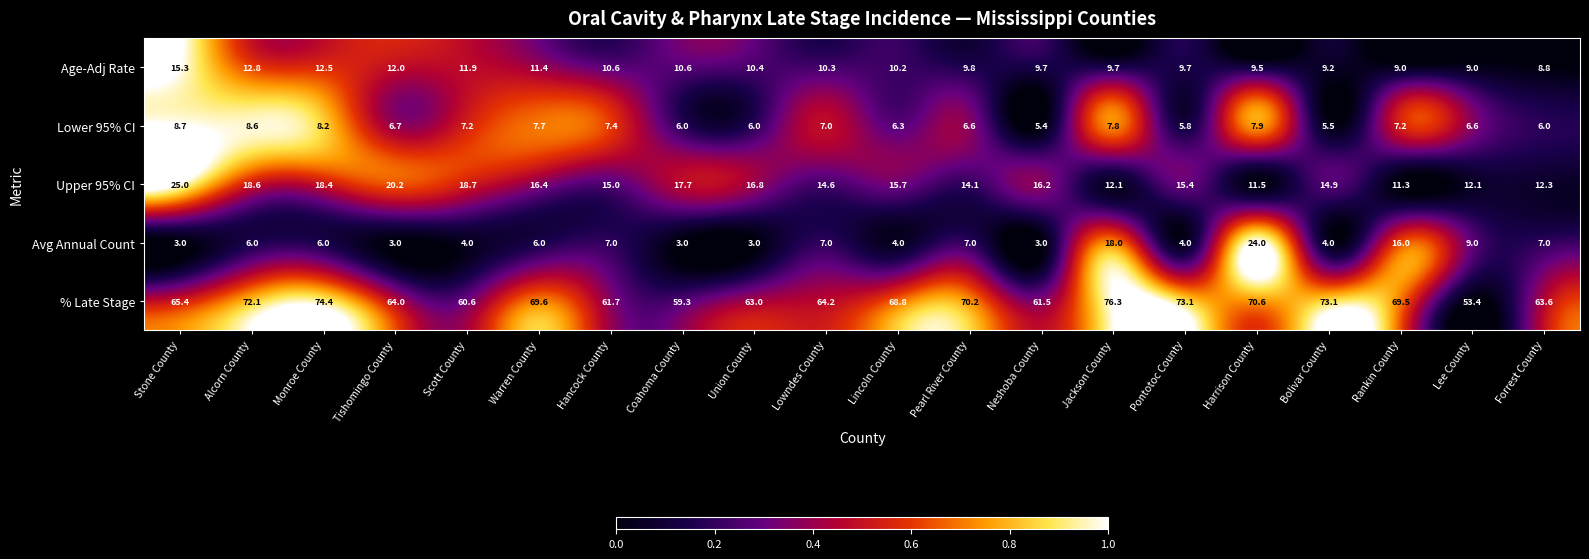

At Neshoba County, list the series in order from largest to smallest.

% Late Stage, Upper 95% CI, Age-Adj Rate, Lower 95% CI, Avg Annual Count